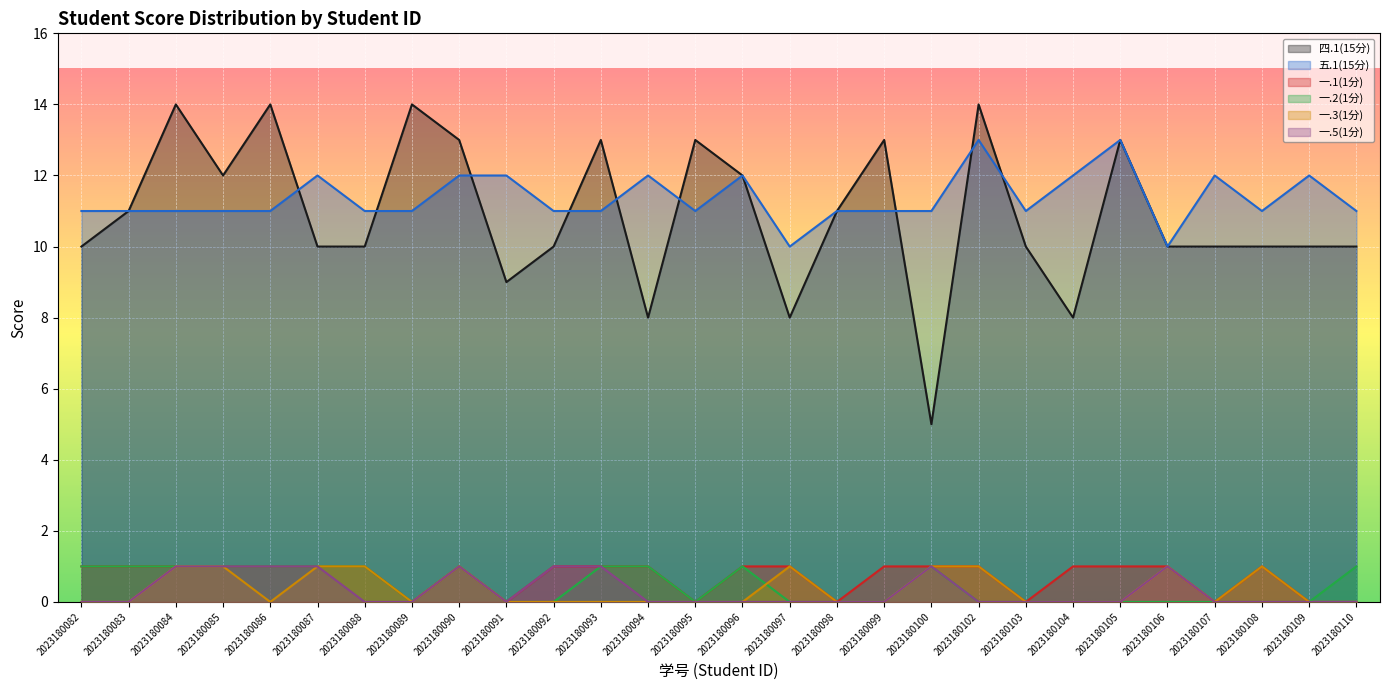

Does the chart display data point markers on the line(s)?

No